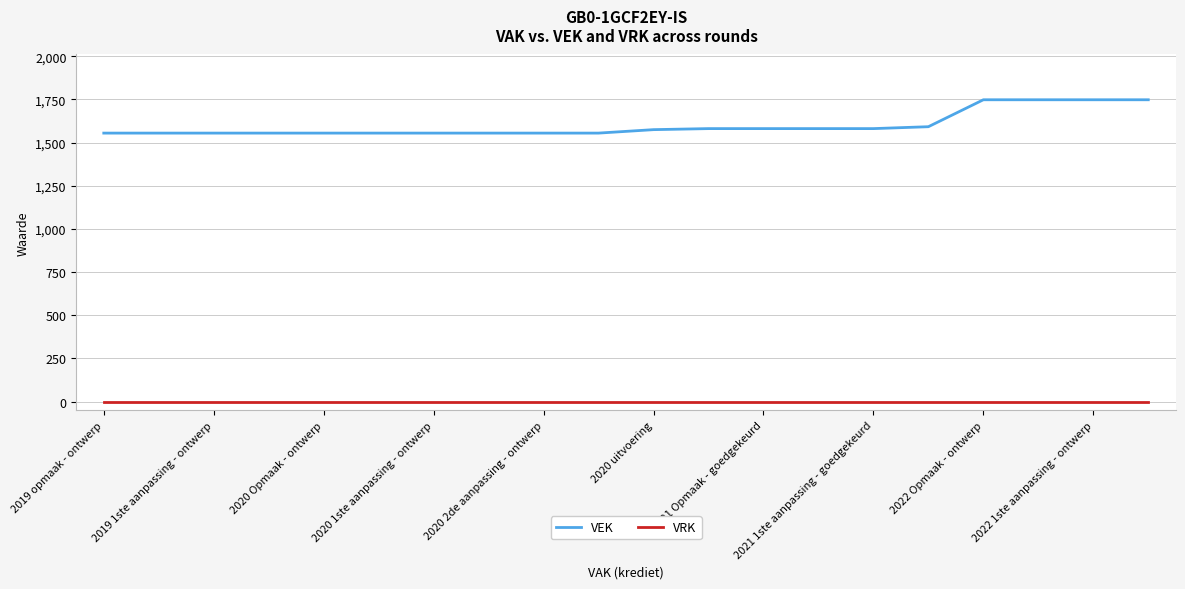

What are all the series names shown in the legend?

VEK, VRK